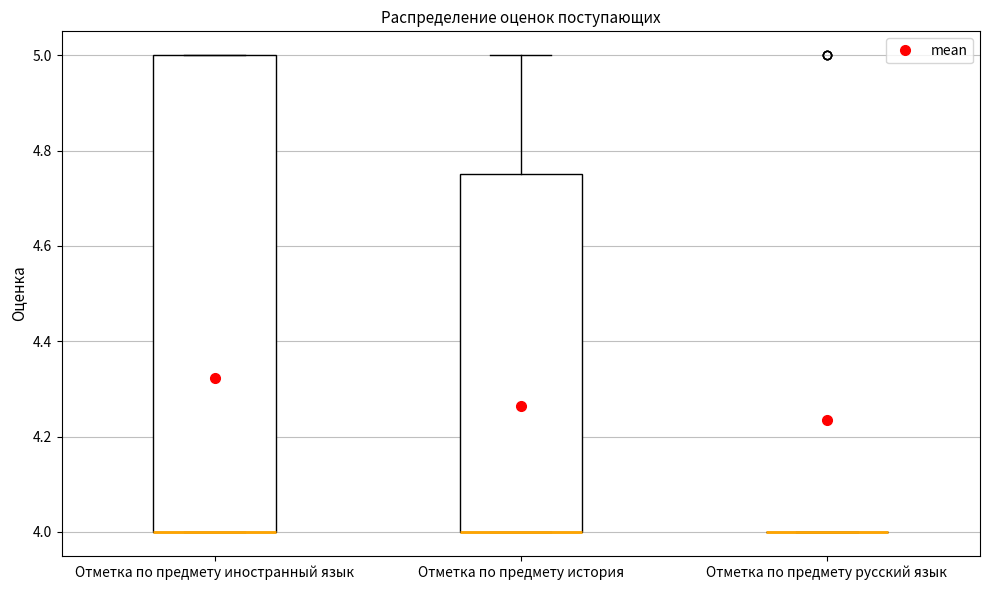

Reading left to right, read every box against the y-axis: the position of its median line, the range the box covers, and the ends of its whiskers. The values are not printed on the chart, so give them approximately, as read against the axis.

Отметка по предмету иностранный язык: median 4.00 (drawn on the box's lower edge), box 4.00 to 5.00, whiskers 4.00 to 5.00
Отметка по предмету история: median 4.00 (drawn on the box's lower edge), box 4.00 to 4.76, whiskers 4.00 to 5.00
Отметка по предмету русский язык: box collapsed to a line at 4.00, whiskers 4.00 to 4.00